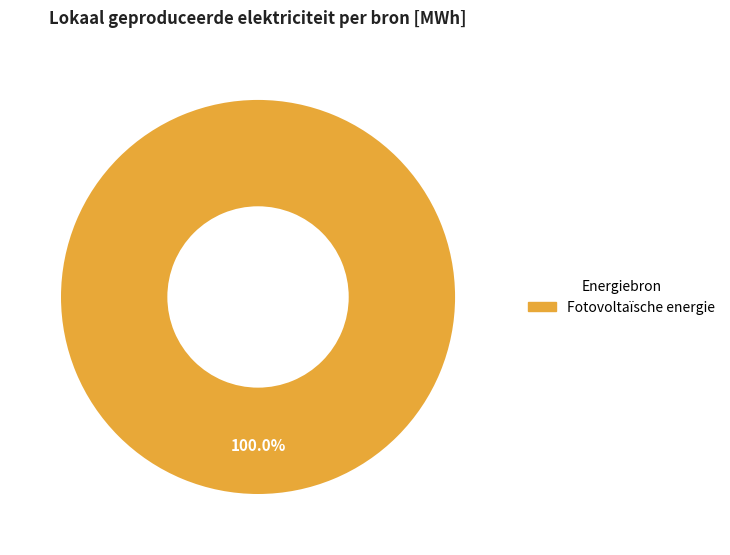

Rank the categories by value from highest to lowest.

Fotovoltaïsche energie